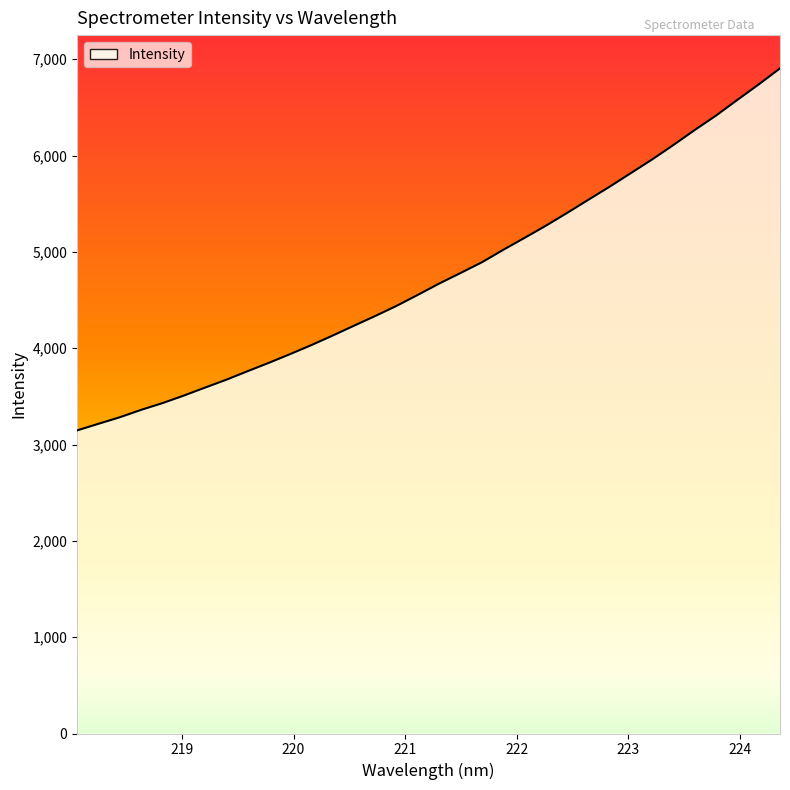

Is it true that the value at 222.0721 is 8603.0?

False